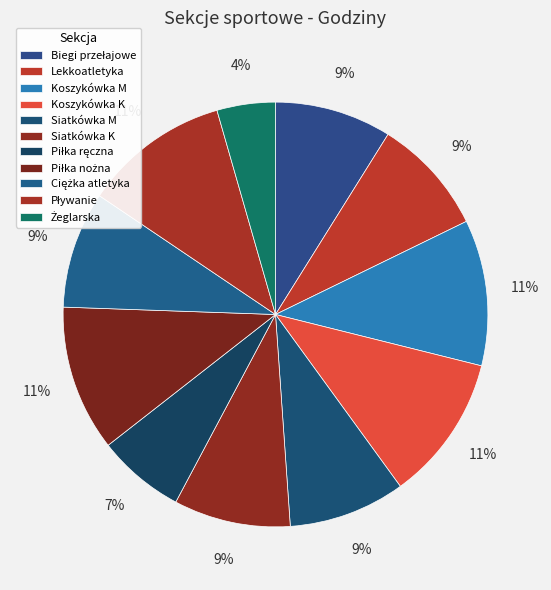

What is the change in value from Koszykówka K to Siatkówka M?

-30